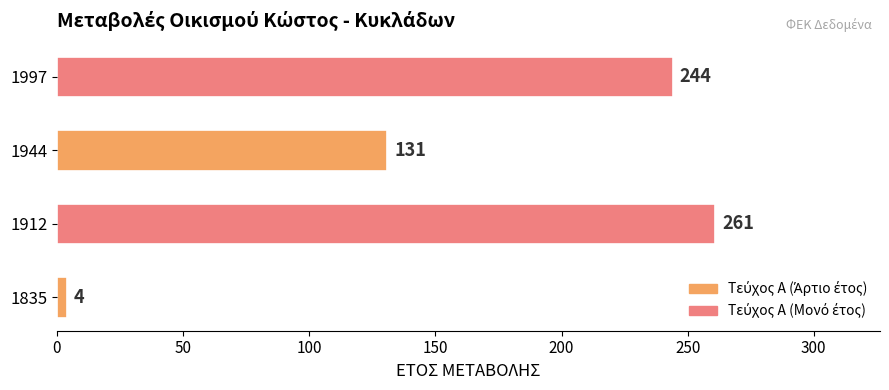

What is the average value?

160